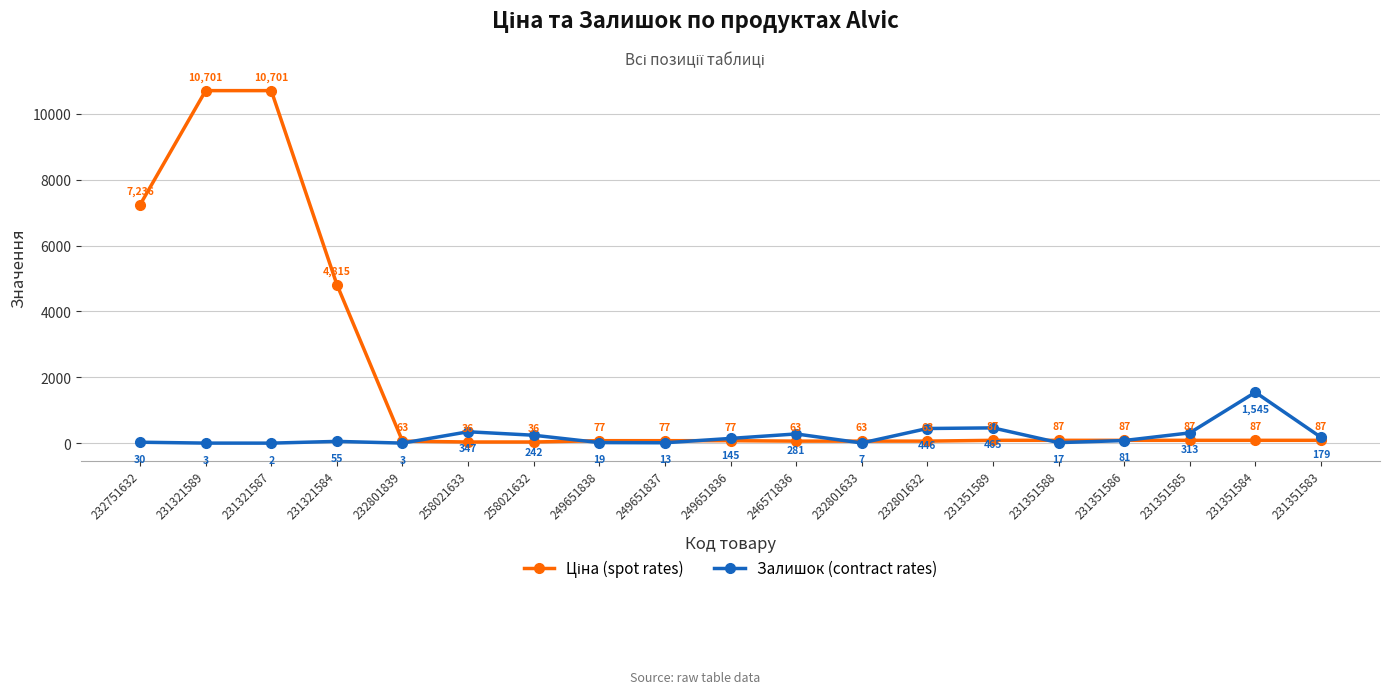

Is it true that Залишок (contract rates) equals 2581.9 at 231351584?

False